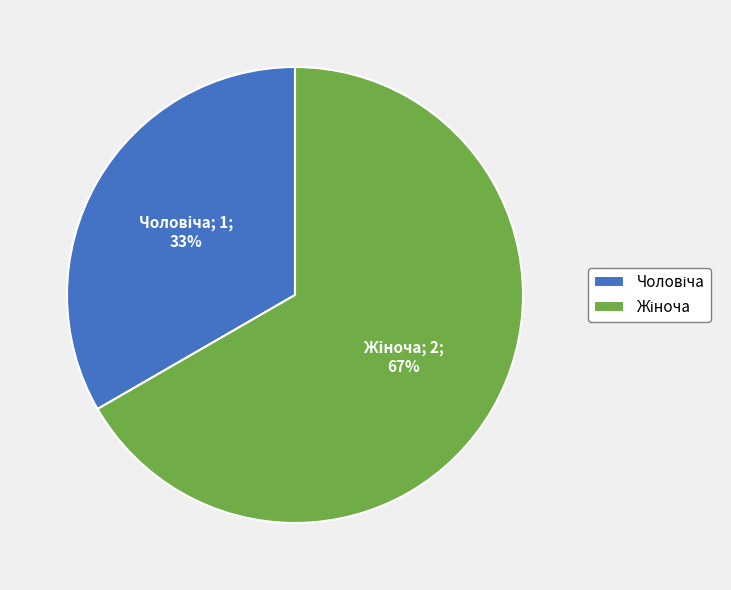

Does any single category account for the majority?

Yes